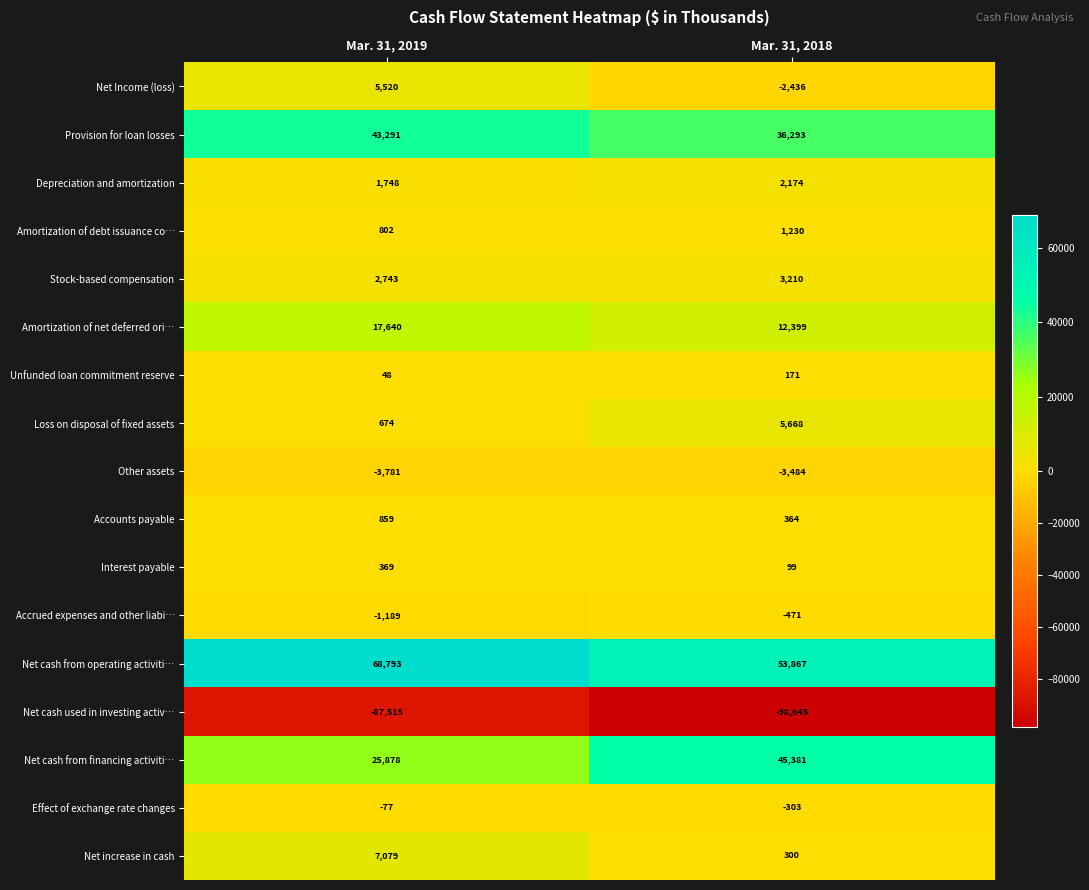

What is the total value across all series at Mar. 31, 2018?

55817